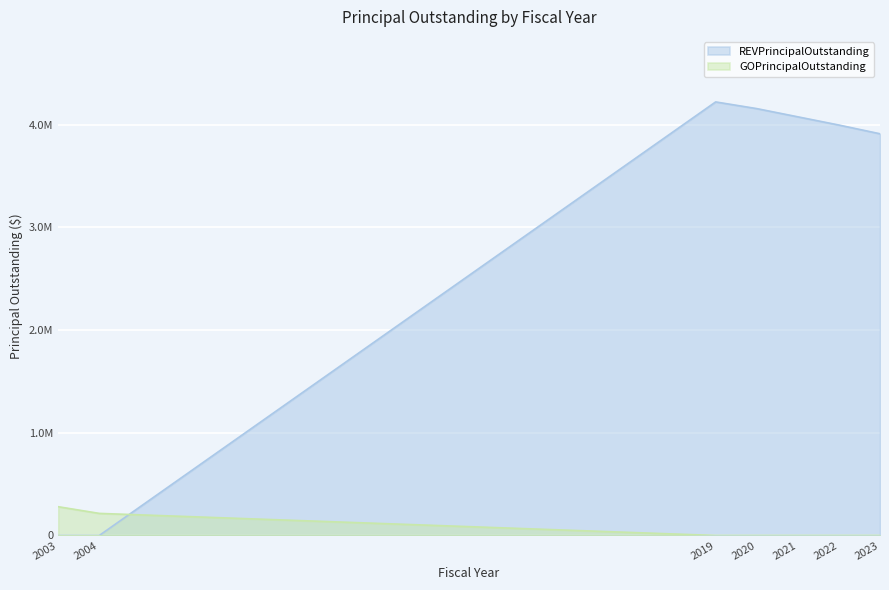

What is the difference between the second highest and second lowest values in the REVPrincipalOutstanding series?

4155000